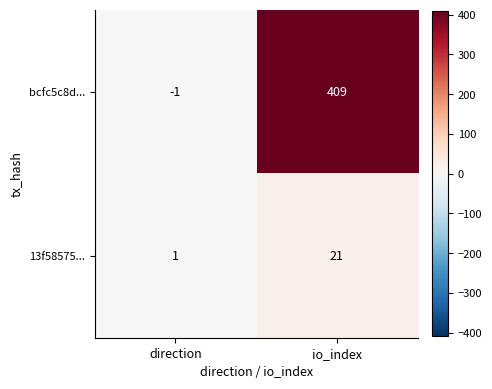

At io_index, list the series in order from largest to smallest.

bcfc5c8d..., 13f58575...